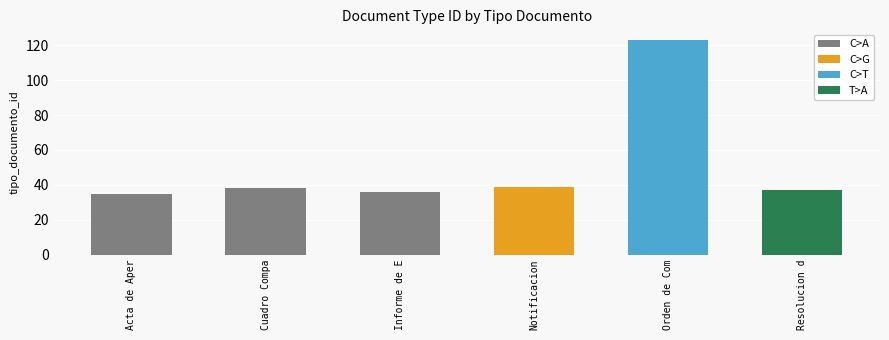

Between Informe de Evaluacion and Orden de Compra o Contrato, which is larger?

Orden de Compra o Contrato